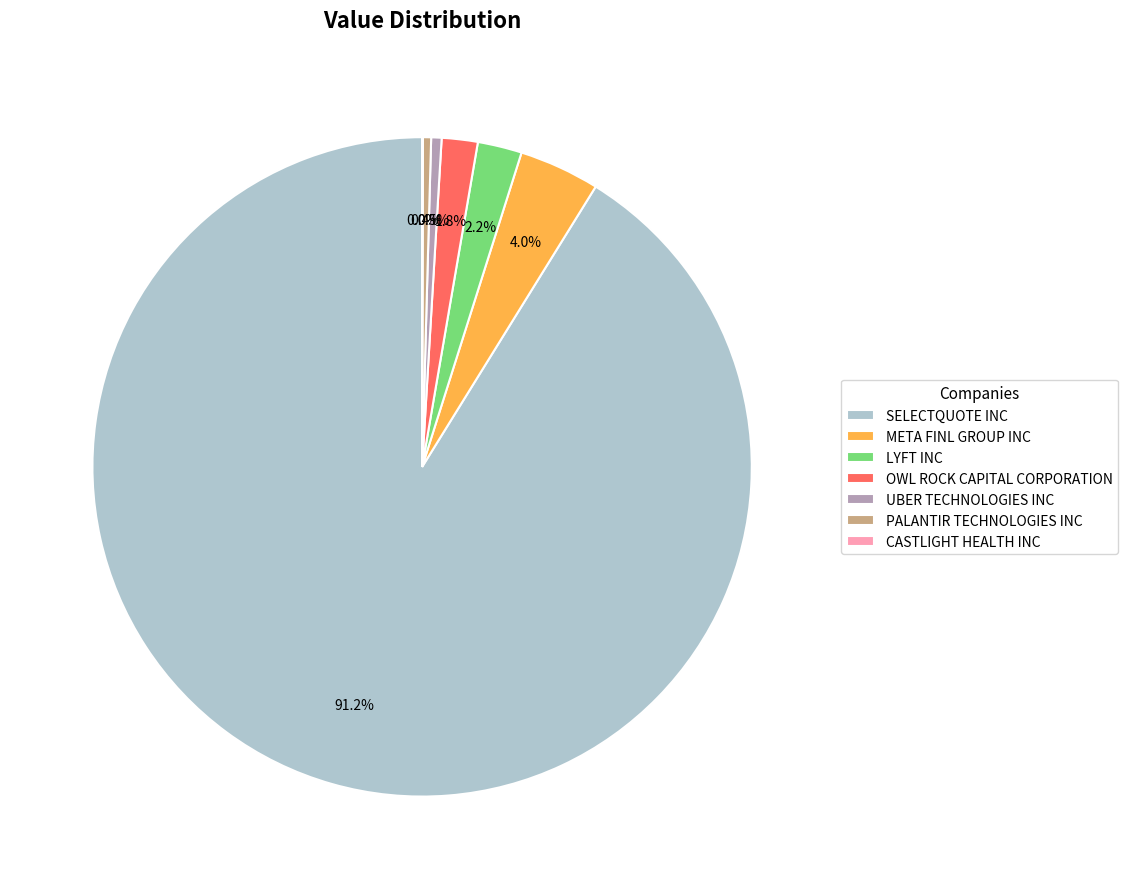

What is the majority slice?

SELECTQUOTE INC